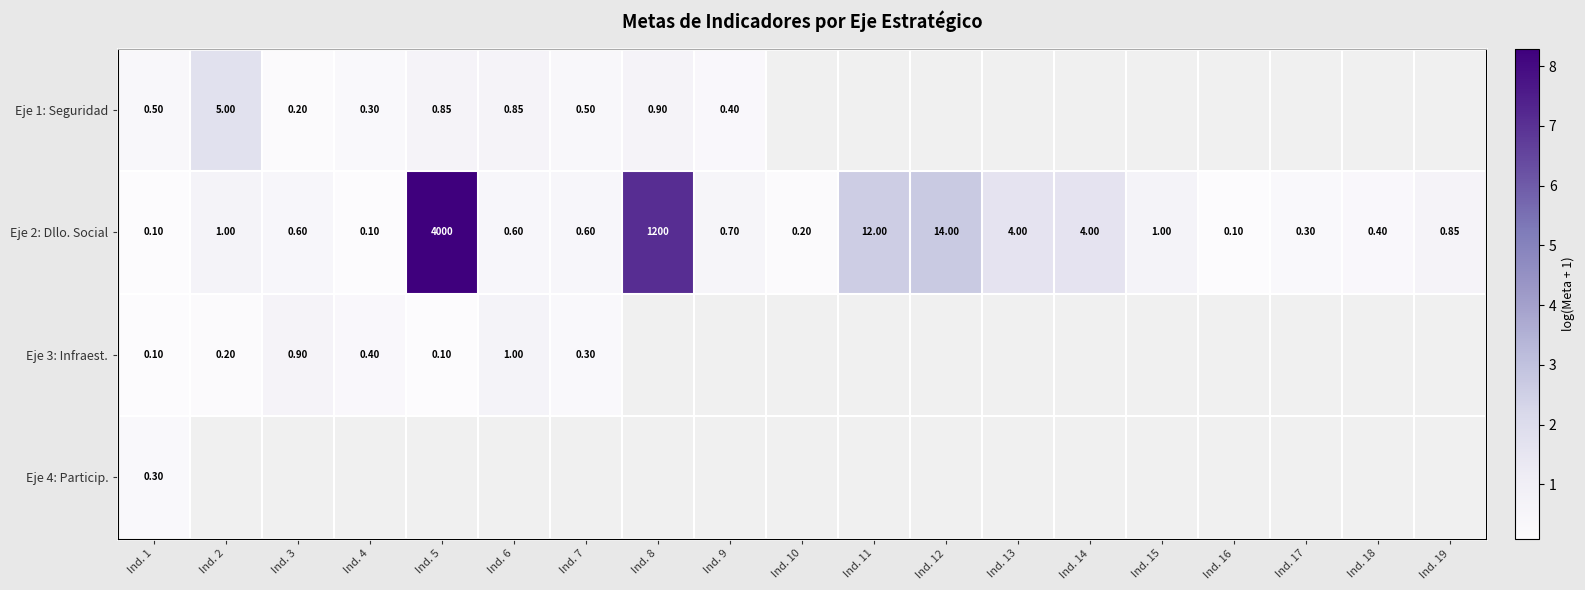

At how many categories does at least one series exceed 1?

7